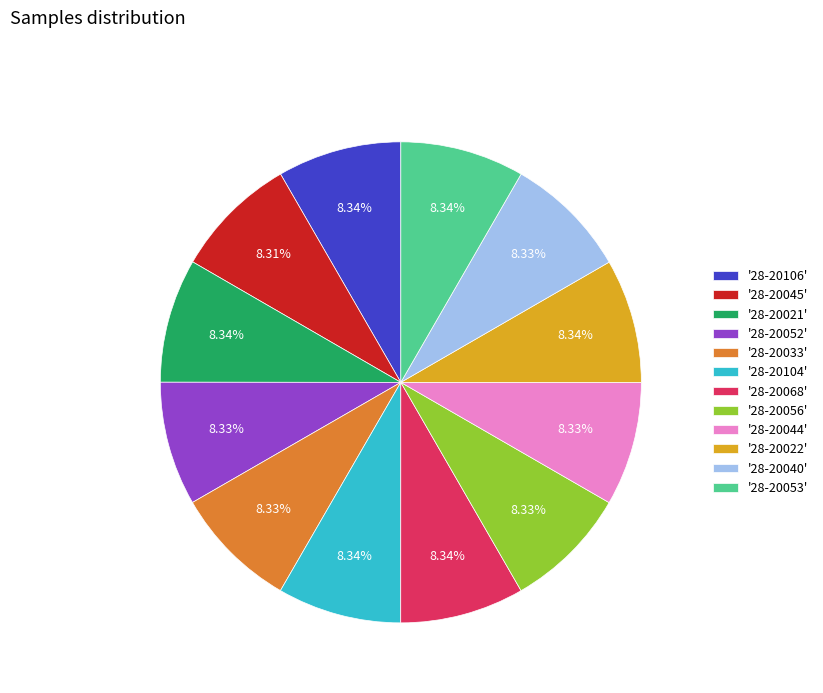

How many slices are in this pie chart?

12